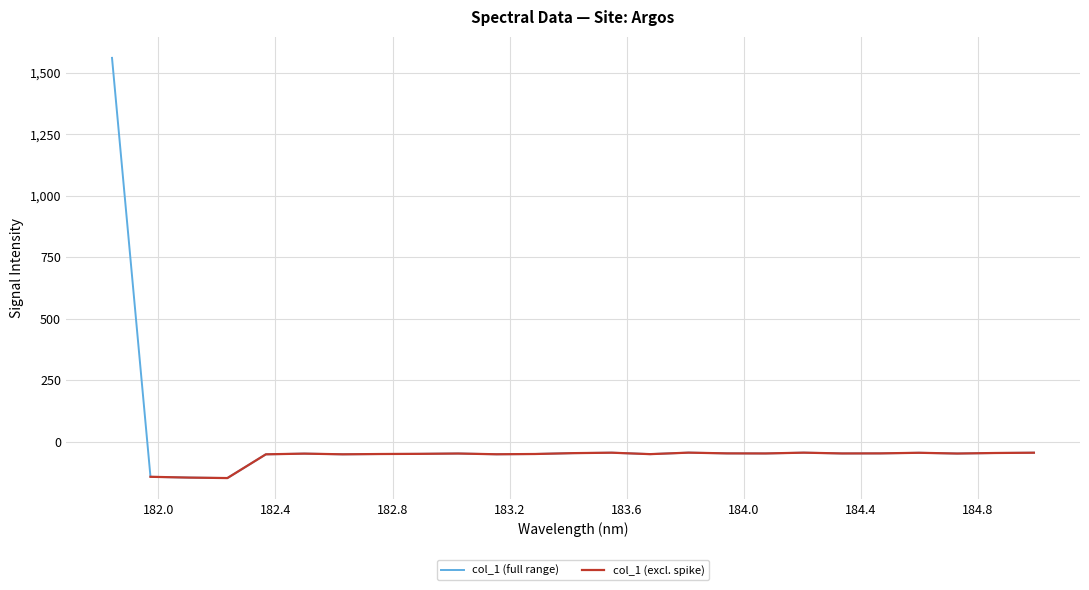

What value does the data have at 184.7290361848?

-47.1